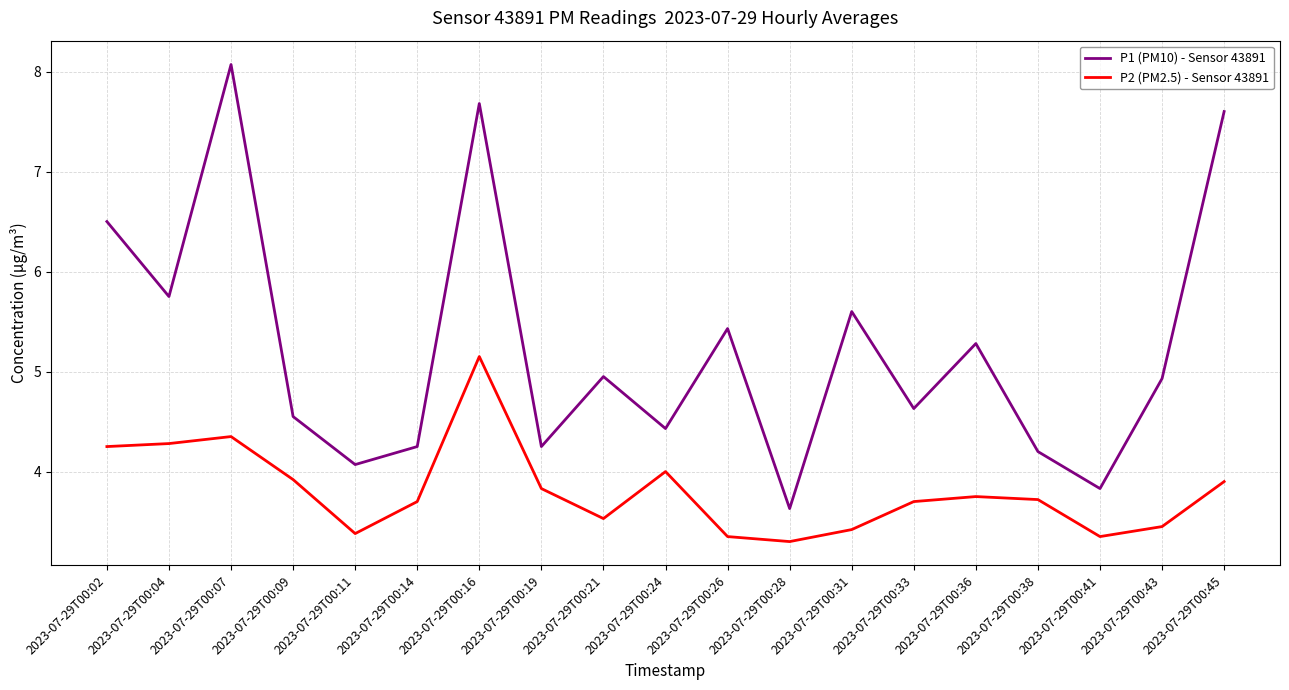

What is the sum of the P1 (PM10) - Sensor 43891 values at 2023-07-29T00:28 and 2023-07-29T00:38?

7.8